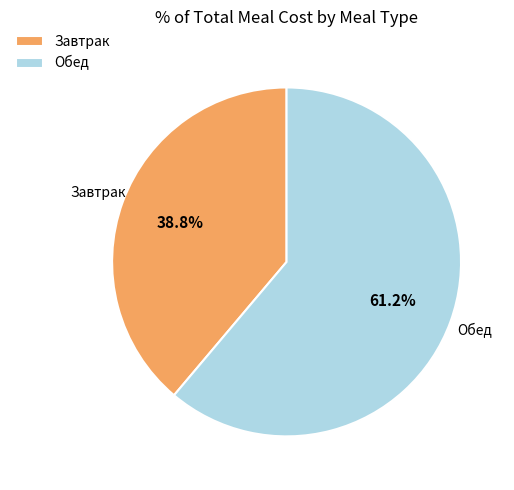

To the nearest percent, what portion does Обед represent?

61%